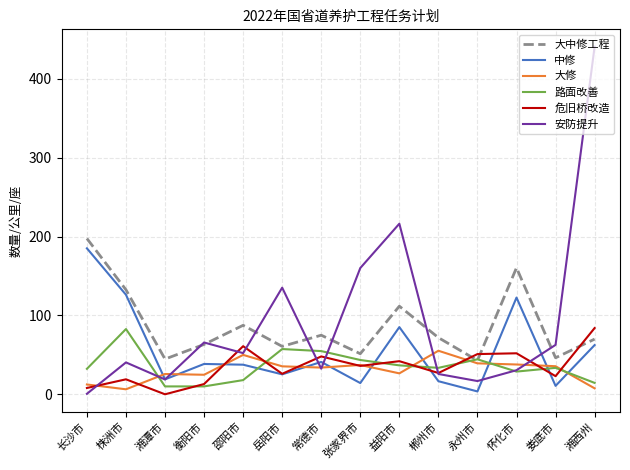

How many distinct data groups are displayed?

6